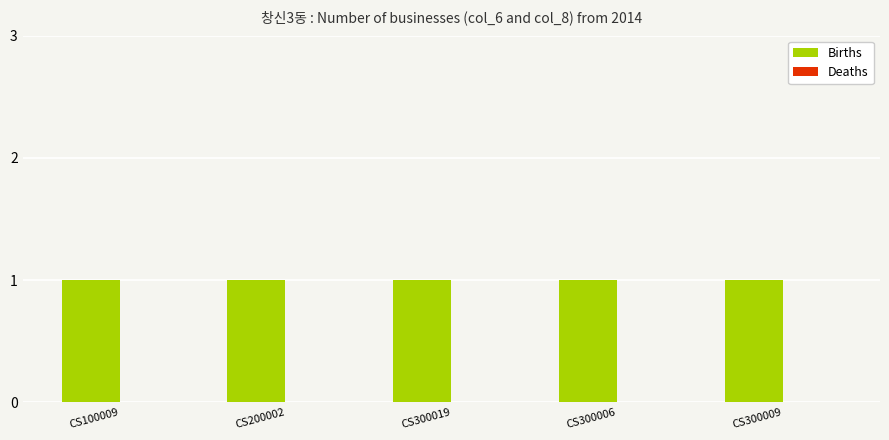

The value of Deaths at CS300019 is 0. True or false?

True